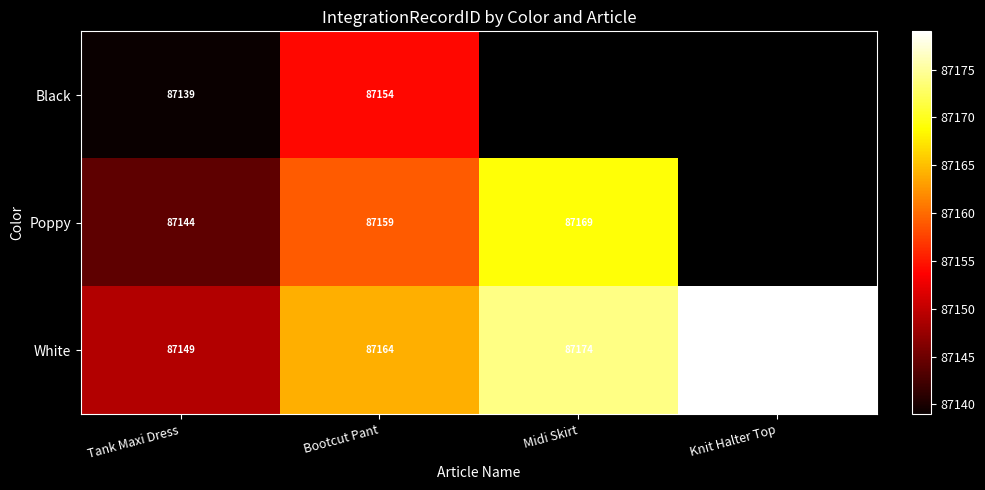

Which has a higher value, Tank Maxi Dress or Midi Skirt?

Midi Skirt